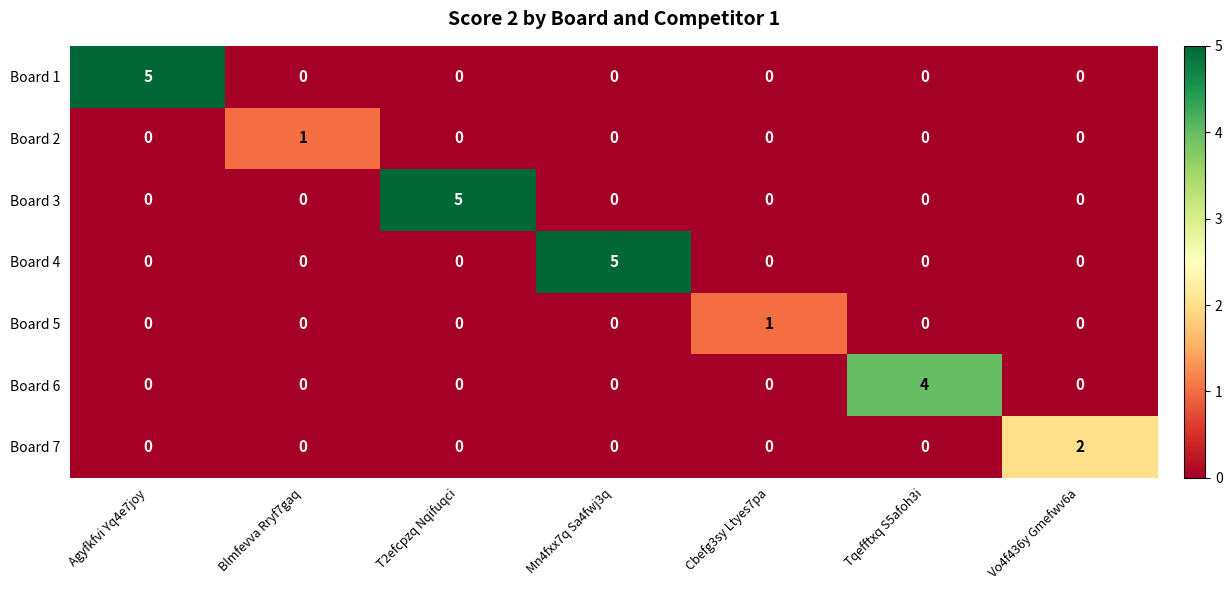

What is the total value across all series at Cbefg3sy Ltyes7pa?

1